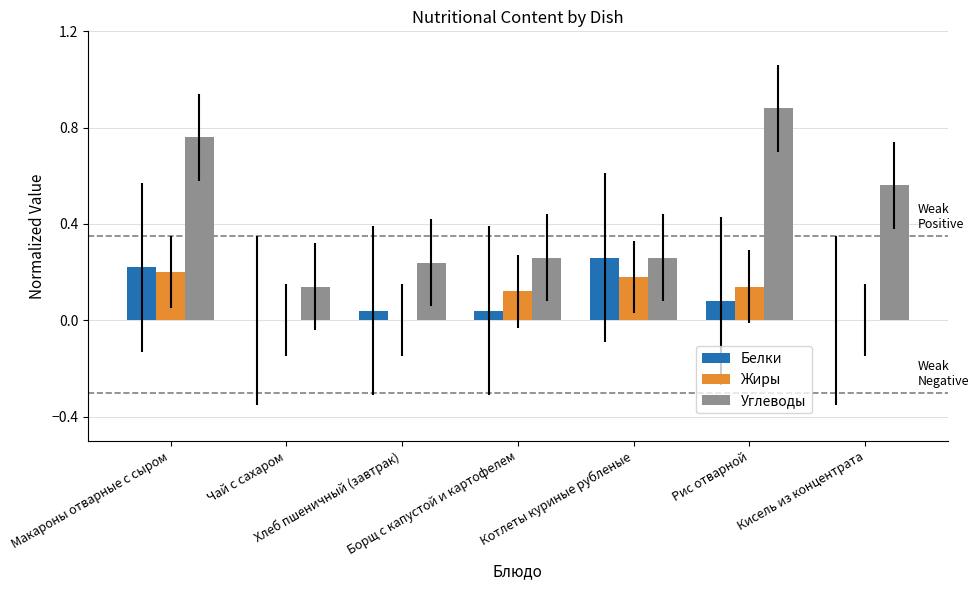

Which series has the largest total across all categories?

Углеводы